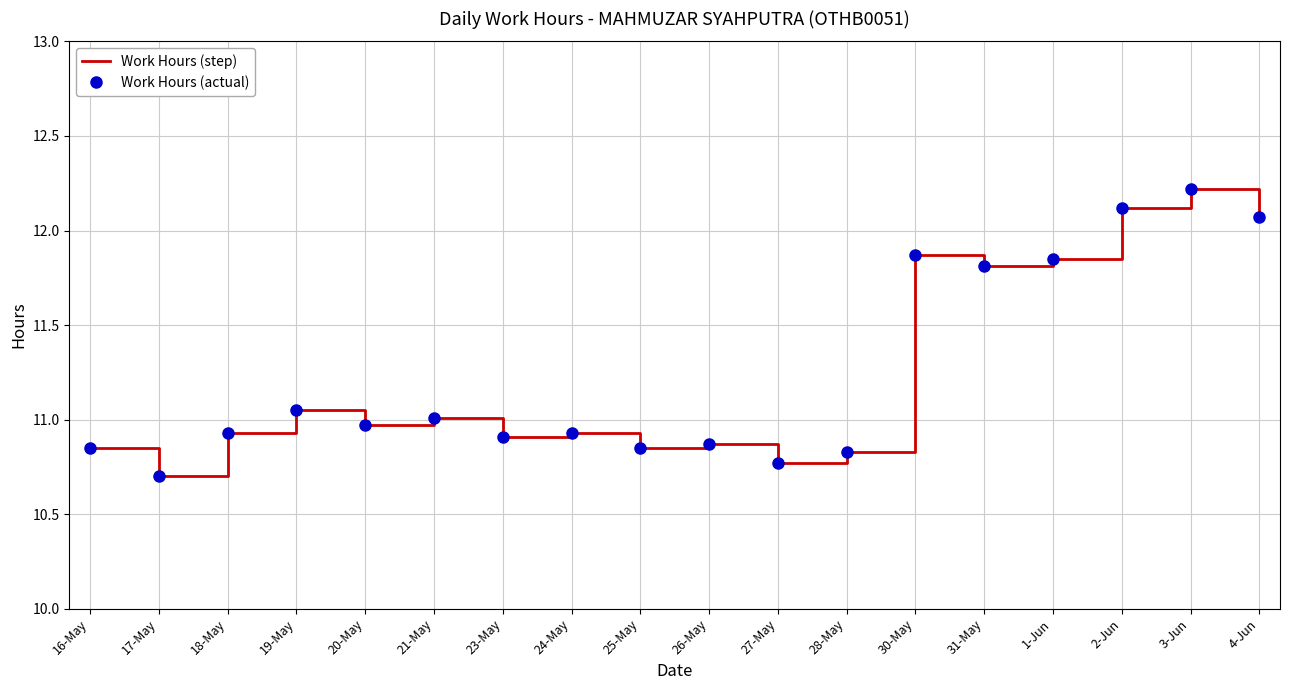

Reading left to right, what are all the values shown in this chart?

Work Hours (step): 10.8	10.7	10.9	11.1	11.0	11.0	10.9	10.9	10.8	10.9	10.8	10.8	11.9	11.8	11.8	12.1	12.2	12.1
Work Hours (actual): 10.8	10.7	10.9	11.1	11.0	11.0	10.9	10.9	10.8	10.9	10.8	10.8	11.9	11.8	11.8	12.1	12.2	12.1